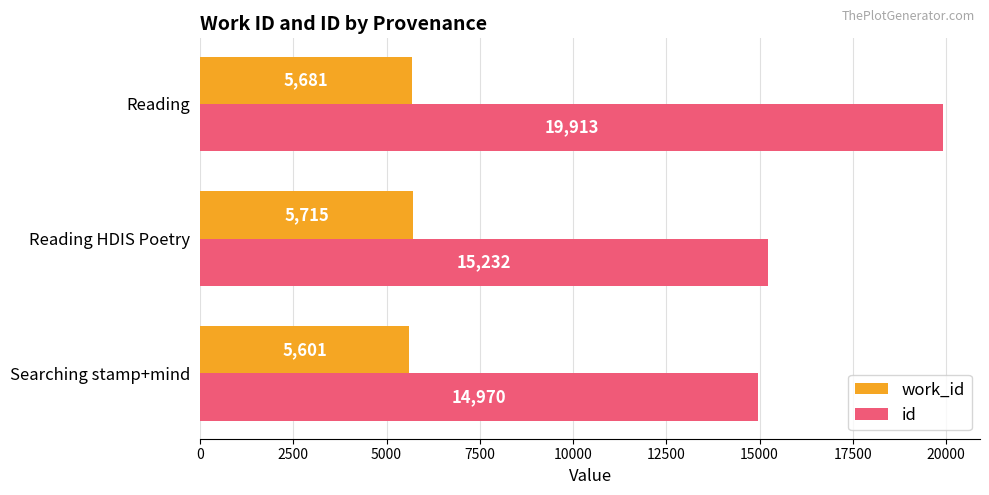

At which category does the chart reach its peak across all series?

Reading